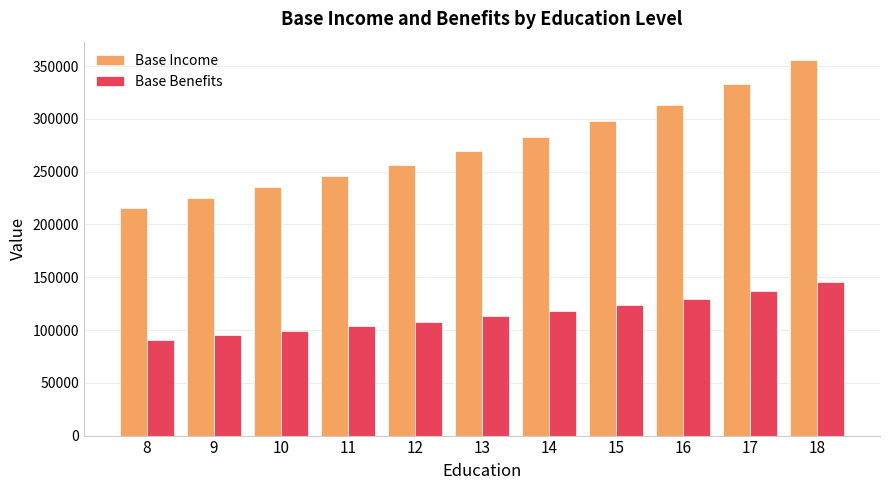

What is the value of the Base Benefits bar at the 6th from the left?

113055.7